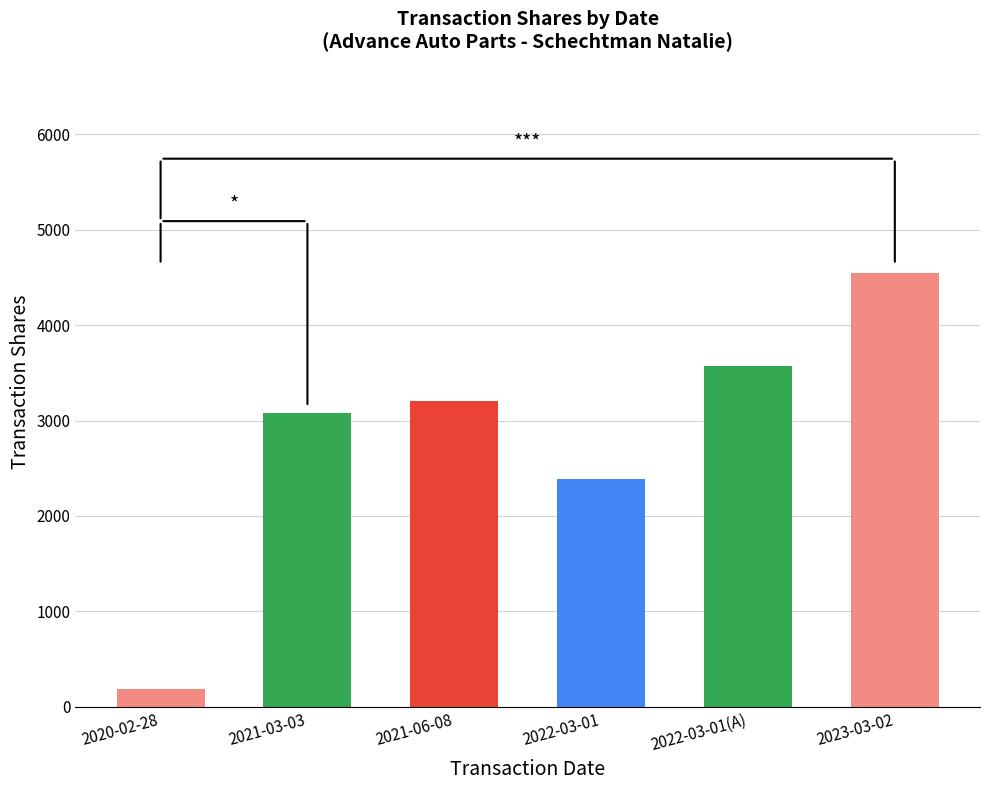

Reading right to left, list all the values displayed in this chart.

4544	3576	2391	3200	3081	188